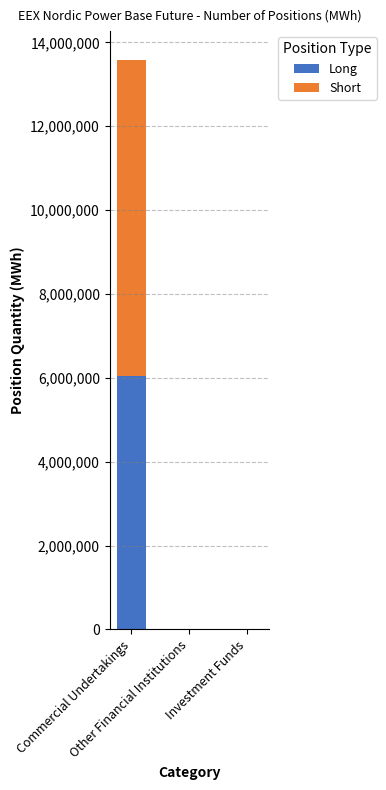

What is the sum of all Long values?

6053094